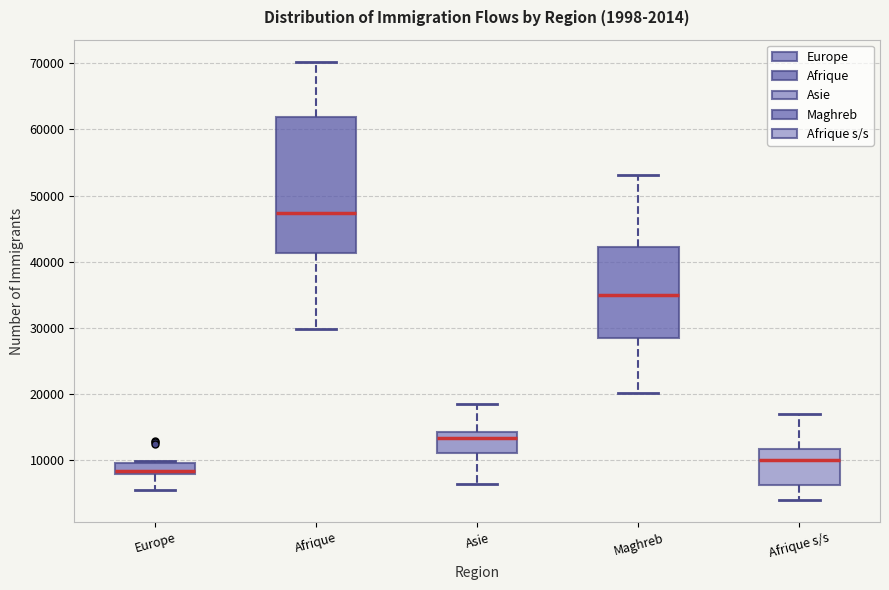

Comparing the boxes themselves (not the whiskers), which one is the tallest?

Afrique